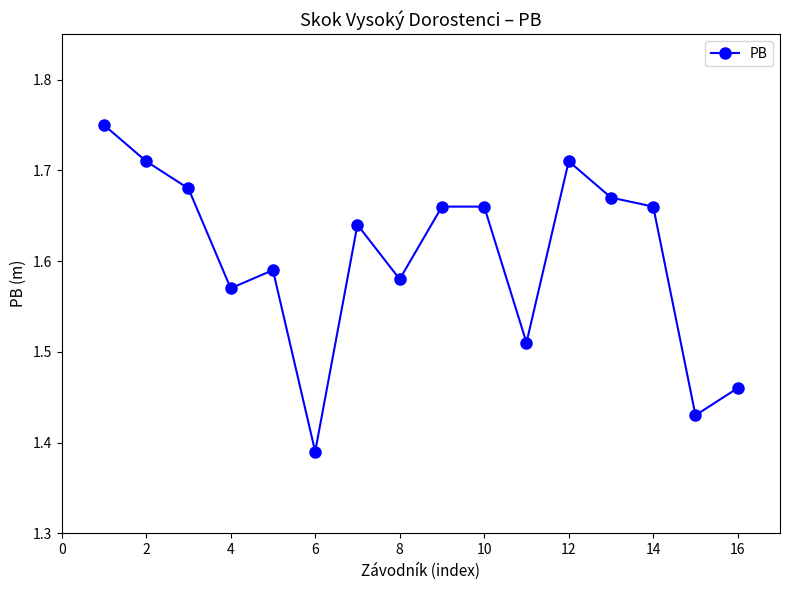

How many values are between 1 and 2?

16